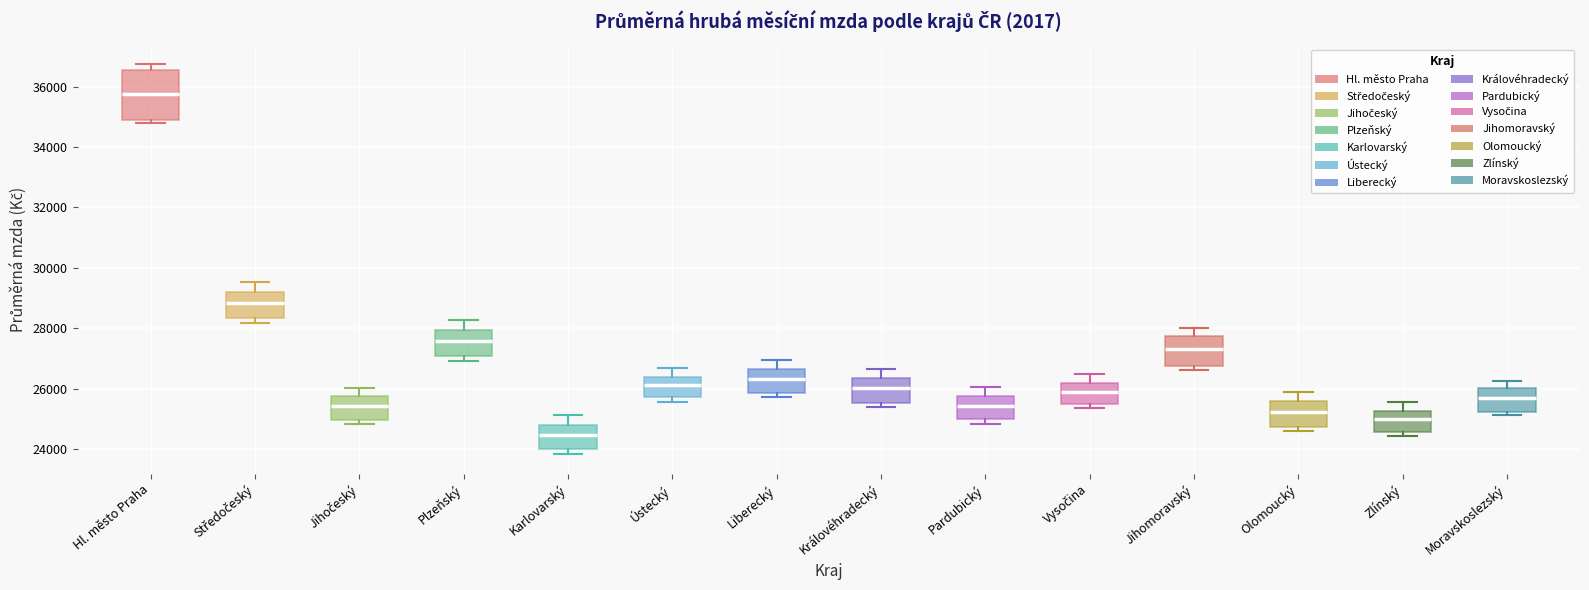

Reading left to right, read every box against the y-axis: the position of its median line, the range the box covers, and the ends of its whiskers. The values are not printed on the chart, so give them approximately, as read against the axis.

Hl. město Praha: median 35800, box 34800 to 36600, whiskers 34800 (just below the box's lower edge) to 36800
Středočeský: median 28800, box 28400 to 29200, whiskers 28200 to 29600
Jihočeský: median 25400, box 25000 to 25800, whiskers 24800 to 26000
Plzeňský: median 27600, box 27000 to 28000, whiskers 27000 (just below the box's lower edge) to 28200
Karlovarský: median 24400, box 24000 to 24800, whiskers 23800 to 25200
Ústecký: median 26200, box 25800 to 26400, whiskers 25600 to 26600
Liberecký: median 26400, box 25800 to 26600, whiskers 25800 (just below the box's lower edge) to 27000
Královéhradecký: median 26000, box 25600 to 26400, whiskers 25400 to 26600
Pardubický: median 25400, box 25000 to 25800, whiskers 24800 to 26000
Vysočina: median 26000, box 25400 to 26200, whiskers 25400 (just below the box's lower edge) to 26400
Jihomoravský: median 27400, box 26800 to 27800, whiskers 26600 to 28000
Olomoucký: median 25200, box 24800 to 25600, whiskers 24600 to 25800
Zlínský: median 25000, box 24600 to 25200, whiskers 24400 to 25600
Moravskoslezský: median 25600, box 25200 to 26000, whiskers 25200 (just below the box's lower edge) to 26200